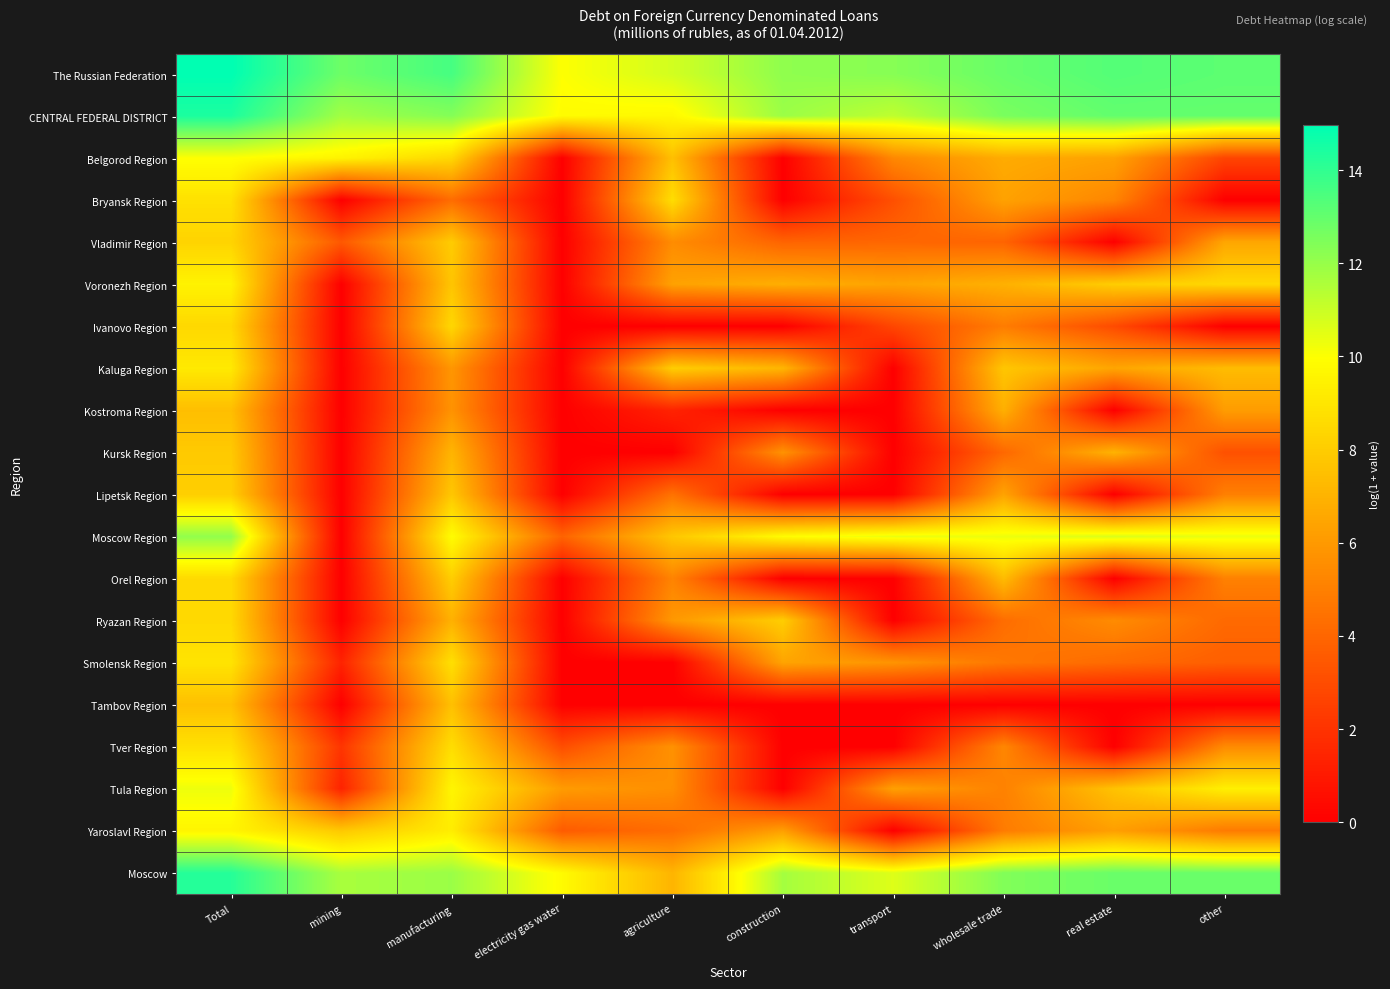

Reading left to right, what are all the values shown in this chart?

The Russian Federation: Total=15.0	mining=12.8	manufacturing=13.6	electricity gas water=10.0	agriculture=10.8	construction=12.1	transport=12.3	wholesale trade=12.9	real estate=13.3	other=13.1
CENTRAL FEDERAL DISTRICT: Total=14.4	mining=11.8	manufacturing=12.4	electricity gas water=9.8	agriculture=9.7	construction=11.9	transport=11.2	wholesale trade=12.6	real estate=13.0	other=13.0
Belgorod Region: Total=10.0	mining=9.5	manufacturing=8.4	electricity gas water=0.0	agriculture=7.5	construction=0.0	transport=5.3	wholesale trade=6.7	real estate=6.3	other=2.7
Bryansk Region: Total=8.8	mining=0.0	manufacturing=4.3	electricity gas water=0.0	agriculture=8.7	construction=0.0	transport=3.1	wholesale trade=6.3	real estate=5.2	other=0.0
Vladimir Region: Total=8.3	mining=3.5	manufacturing=8.0	electricity gas water=0.0	agriculture=5.5	construction=3.9	transport=4.0	wholesale trade=3.9	real estate=0.0	other=6.5
Voronezh Region: Total=9.5	mining=0.0	manufacturing=7.7	electricity gas water=0.0	agriculture=6.3	construction=6.8	transport=6.4	wholesale trade=6.9	real estate=8.0	other=8.5
Ivanovo Region: Total=8.5	mining=0.0	manufacturing=8.4	electricity gas water=0.0	agriculture=0.0	construction=0.0	transport=2.8	wholesale trade=4.9	real estate=2.9	other=0.0
Kaluga Region: Total=9.1	mining=0.0	manufacturing=5.9	electricity gas water=0.0	agriculture=8.0	construction=7.1	transport=0.0	wholesale trade=7.8	real estate=6.5	other=7.4
Kostroma Region: Total=7.5	mining=0.0	manufacturing=5.7	electricity gas water=0.0	agriculture=1.4	construction=0.0	transport=0.0	wholesale trade=6.9	real estate=0.0	other=6.1
Kursk Region: Total=7.9	mining=0.0	manufacturing=7.1	electricity gas water=0.0	agriculture=0.0	construction=5.7	transport=0.0	wholesale trade=4.1	real estate=7.0	other=3.2
Lipetsk Region: Total=8.1	mining=0.0	manufacturing=7.8	electricity gas water=0.0	agriculture=4.5	construction=0.0	transport=0.0	wholesale trade=6.4	real estate=0.0	other=5.0
Moscow Region: Total=12.1	mining=0.0	manufacturing=9.9	electricity gas water=3.9	agriculture=7.8	construction=9.9	transport=10.4	wholesale trade=10.3	real estate=10.7	other=10.4
Orel Region: Total=8.5	mining=0.0	manufacturing=8.1	electricity gas water=0.0	agriculture=5.2	construction=0.0	transport=0.0	wholesale trade=7.4	real estate=0.0	other=5.1
Ryazan Region: Total=8.5	mining=0.0	manufacturing=6.9	electricity gas water=0.0	agriculture=5.9	construction=8.0	transport=0.0	wholesale trade=4.3	real estate=5.5	other=4.1
Smolensk Region: Total=8.9	mining=1.4	manufacturing=8.8	electricity gas water=0.0	agriculture=0.0	construction=6.4	transport=5.8	wholesale trade=4.7	real estate=4.2	other=3.7
Tambov Region: Total=7.5	mining=0.0	manufacturing=7.5	electricity gas water=0.0	agriculture=0.0	construction=0.0	transport=0.0	wholesale trade=0.0	real estate=0.0	other=0.0
Tver Region: Total=8.8	mining=2.1	manufacturing=8.7	electricity gas water=3.0	agriculture=5.7	construction=0.0	transport=0.0	wholesale trade=5.3	real estate=0.0	other=5.4
Tula Region: Total=10.3	mining=1.4	manufacturing=9.6	electricity gas water=6.1	agriculture=5.6	construction=0.0	transport=6.3	wholesale trade=5.1	real estate=7.6	other=9.4
Yaroslavl Region: Total=9.6	mining=7.9	manufacturing=9.3	electricity gas water=3.6	agriculture=4.3	construction=6.2	transport=0.0	wholesale trade=4.9	real estate=6.2	other=4.8
Moscow: Total=14.2	mining=11.7	manufacturing=11.9	electricity gas water=9.8	agriculture=7.1	construction=11.7	transport=10.6	wholesale trade=12.4	real estate=12.9	other=12.9